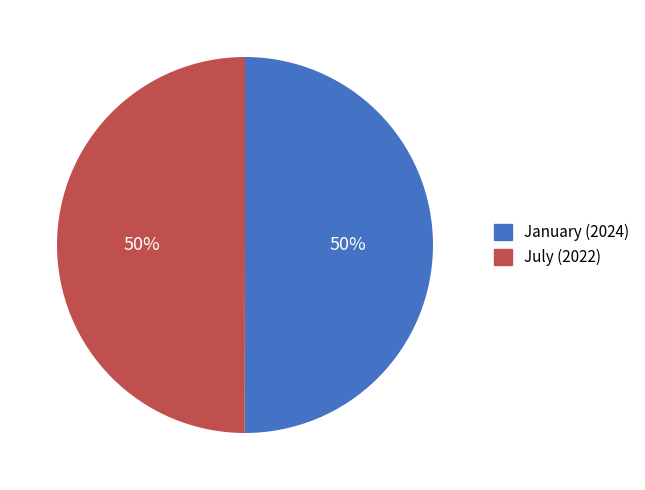

To the nearest percent, what is the combined percentage of July and January?

100%